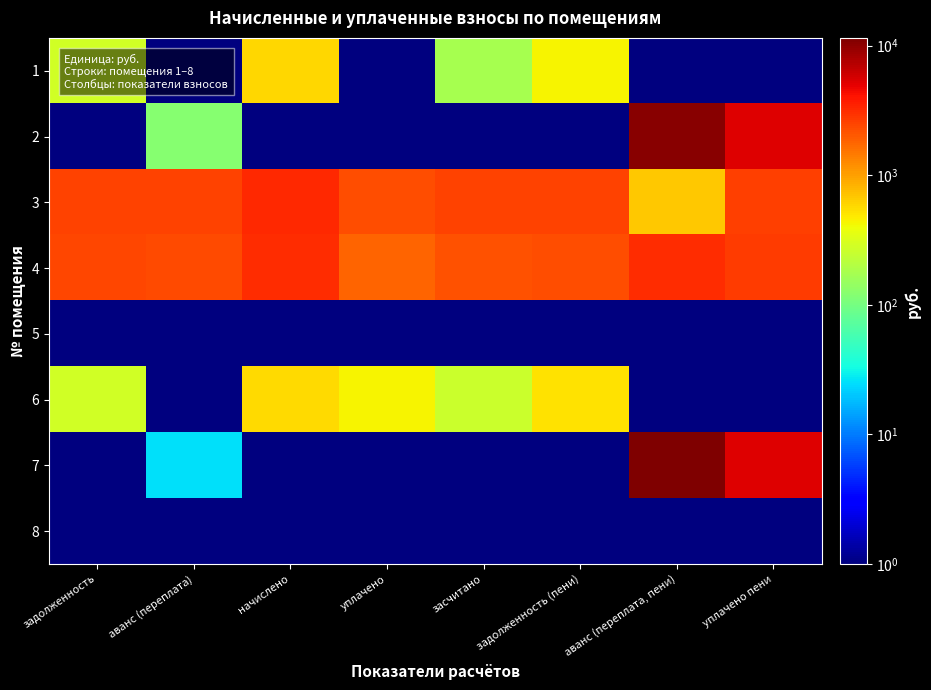

Count the number of data series in this chart.

8